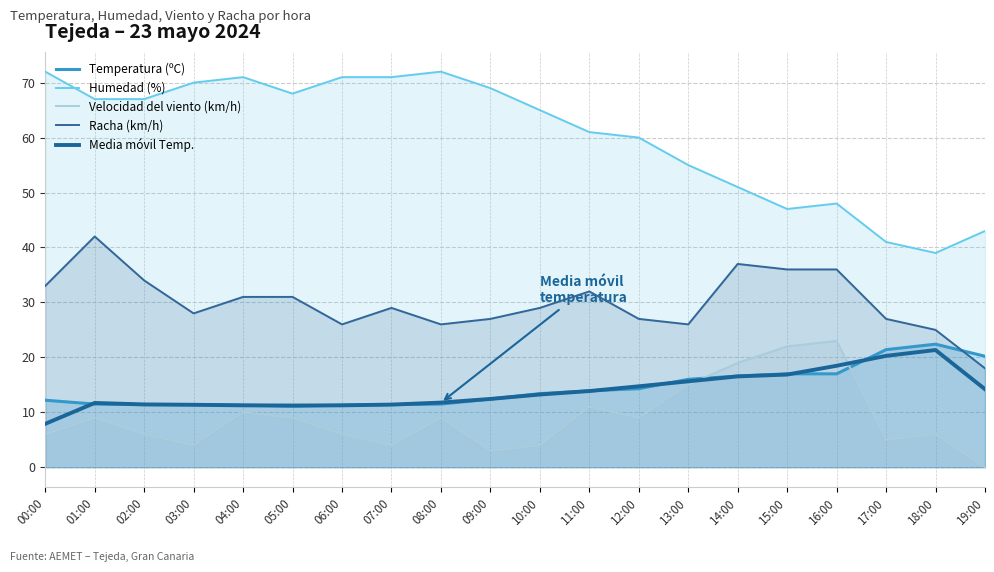

Is it true that Racha (km/h) equals 37.0 at 14:00?

True